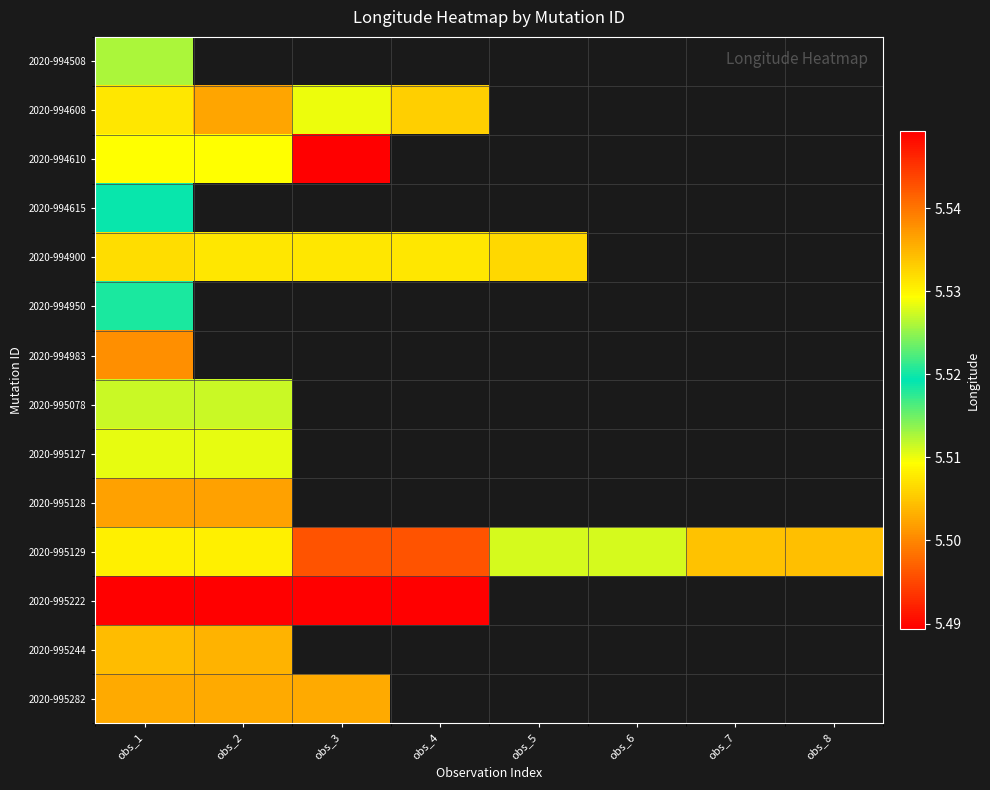

What is the minimum value for 2020-994610?

5.5